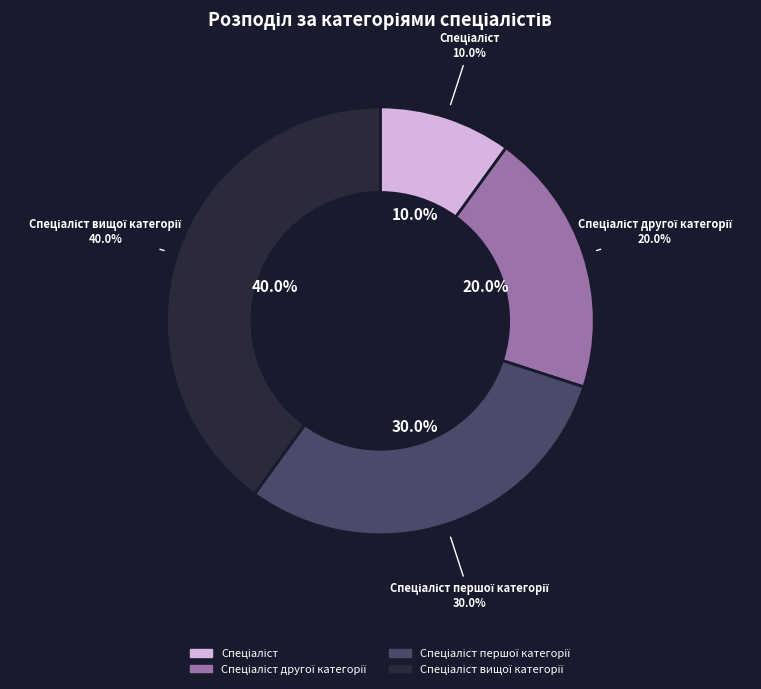

What portion of the pie excludes Спеціаліст першої категорії?

70.0%